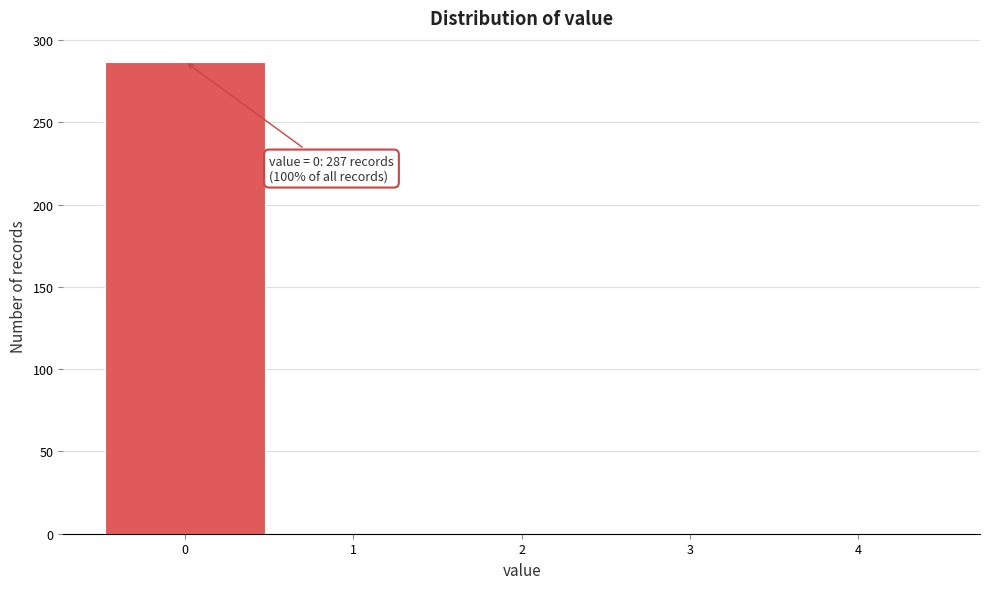

Which range on the x-axis has the tallest bar?

-0.5 to 0.5